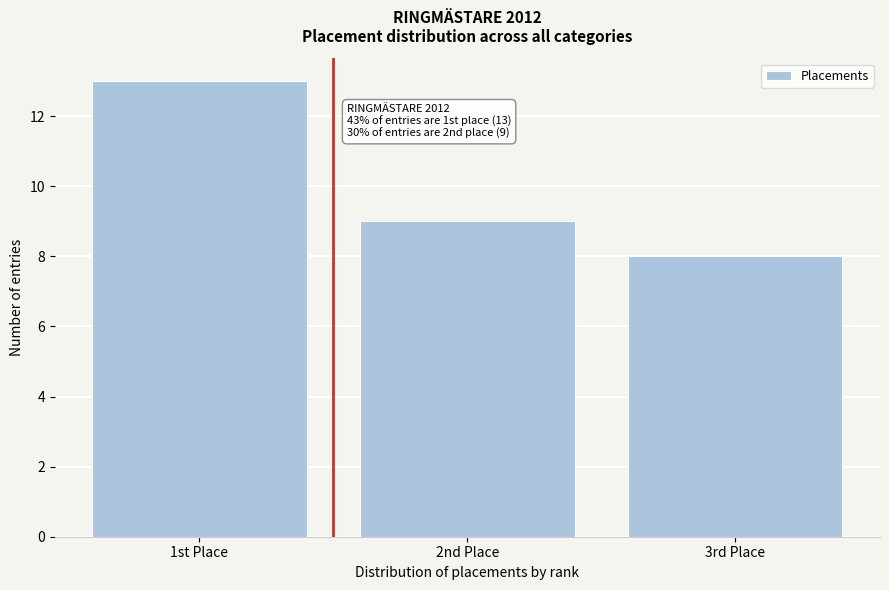

Reading left to right, transcribe all the data shown in this chart.

13	9	8